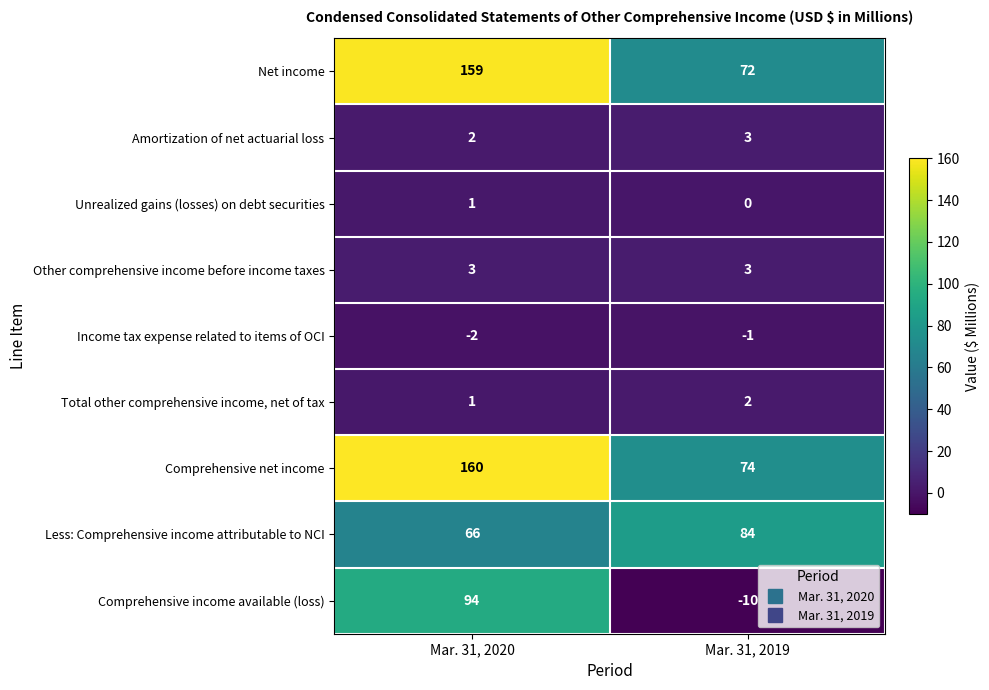

Reading left to right, what are all the values shown in this chart?

Net income: 159	72
Amortization of net actuarial loss: 2	3
Unrealized gains (losses) on debt securities: 1	0
Other comprehensive income before income taxes: 3	3
Income tax expense related to items of OCI: -2	-1
Total other comprehensive income, net of tax: 1	2
Comprehensive net income: 160	74
Less: Comprehensive income attributable to NCI: 66	84
Comprehensive income available (loss): 94	-10